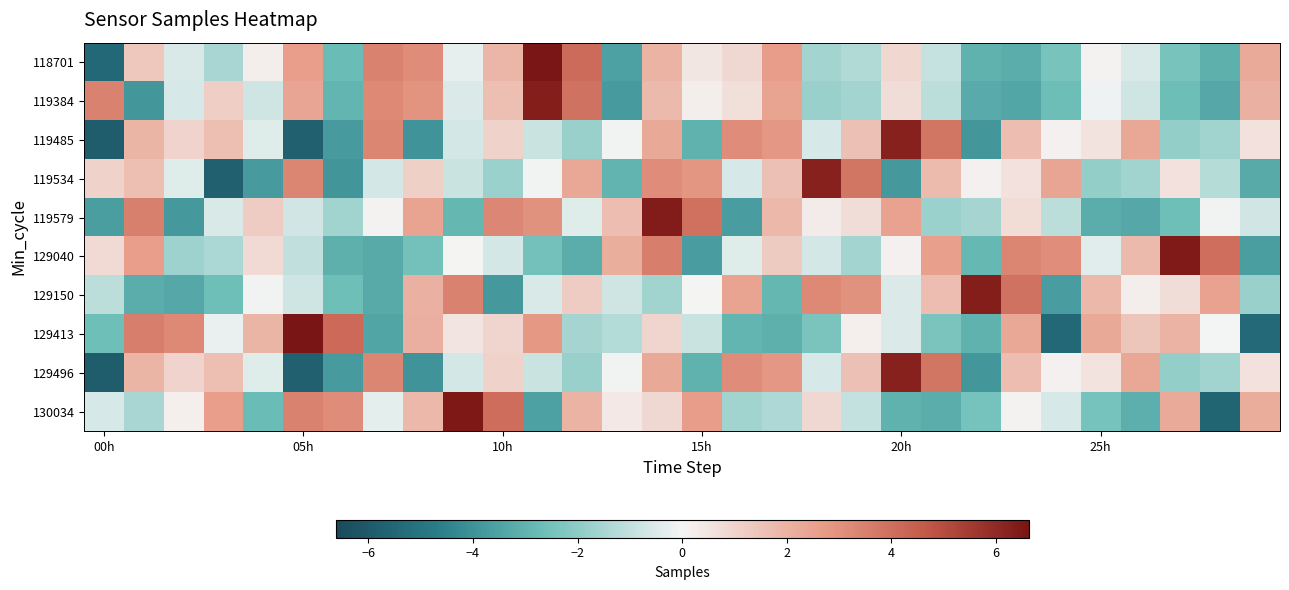

At which category is the sum across all series the highest?

14